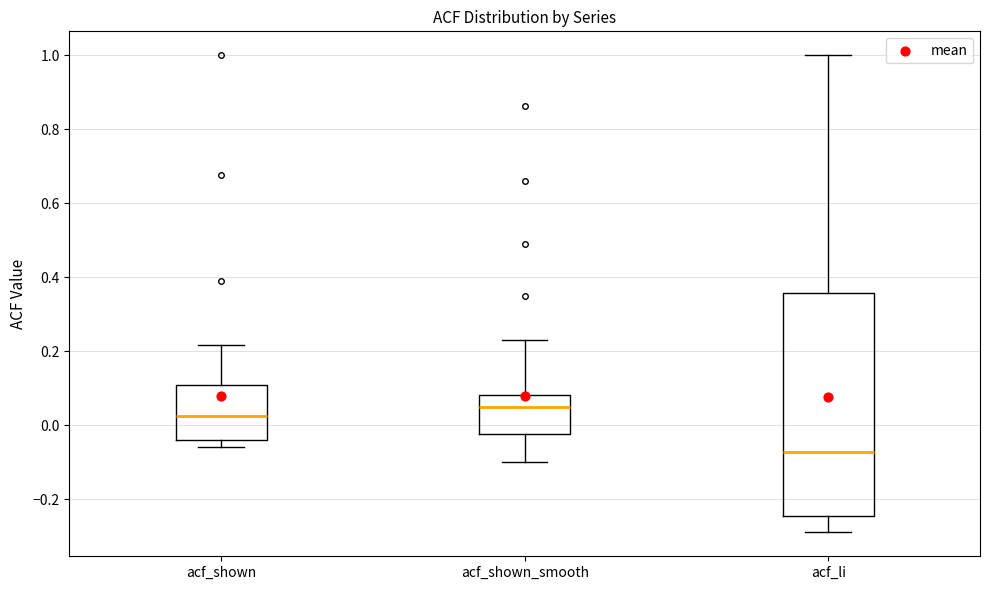

Reading left to right, transcribe this box plot: for each box, give where its median line is, the range the box spans, and where its two whiskers end, as read against the y-axis. The values are not printed on the chart, so give them approximately, as read against the axis.

acf_shown: median 0.02, box -0.04 to 0.10, whiskers -0.06 to 0.22
acf_shown_smooth: median 0.04, box -0.02 to 0.08, whiskers -0.10 to 0.24
acf_li: median -0.08, box -0.24 to 0.36, whiskers -0.28 to 1.00